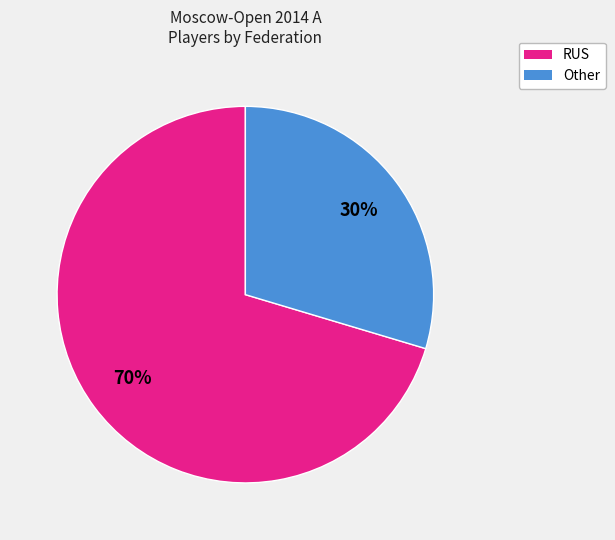

What percentage is the RUS slice, to the nearest percent?

70%